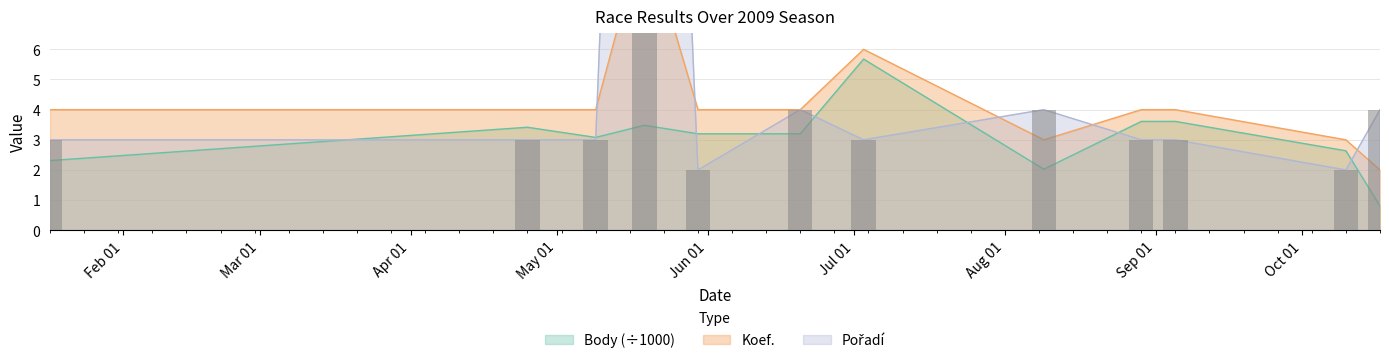

What is the difference between the second highest and second lowest values in the Koef. series?

3.0